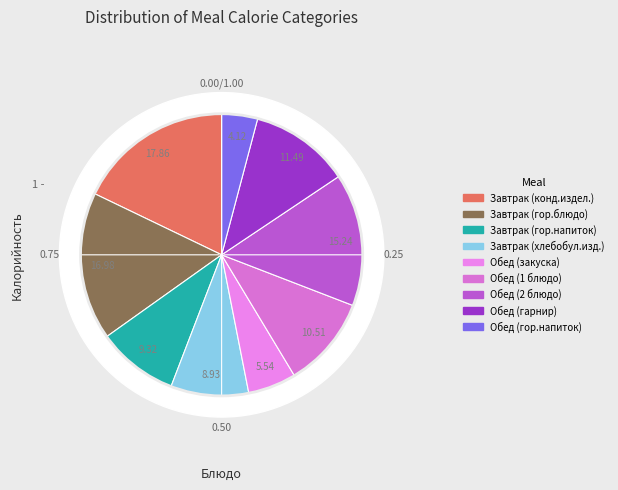

Is it true that Завтрак (конд.издел.) is 25% of the pie?

False